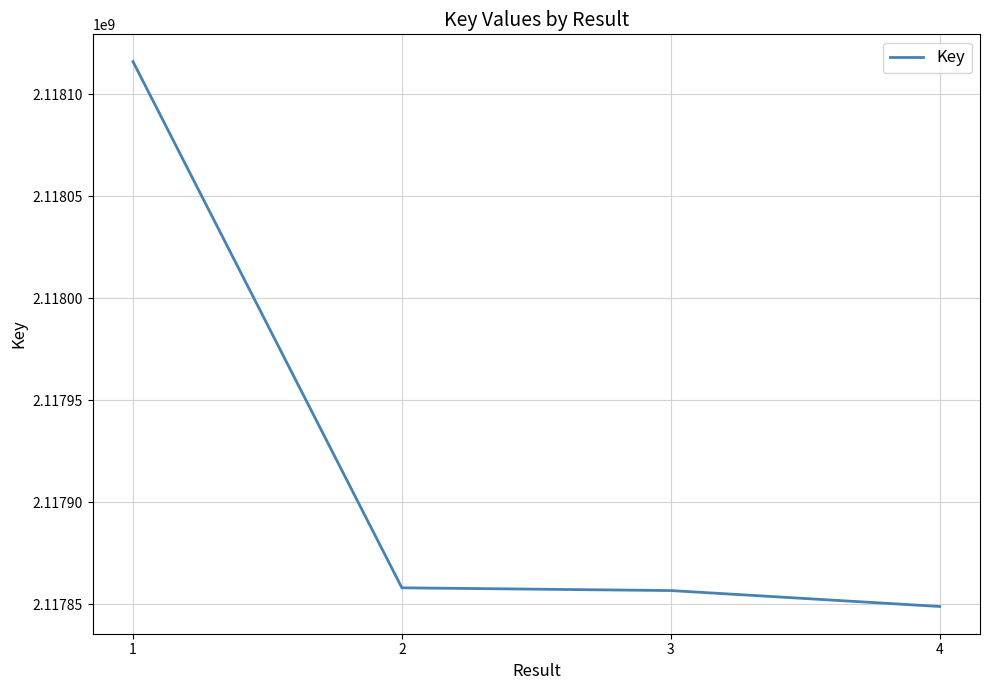

Which has a higher value, 4 or 3?

3